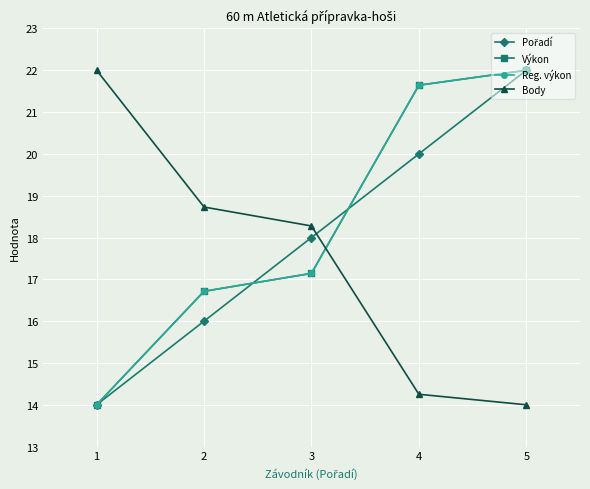

The Výkon series shows 17.1 at 3. True or false?

True